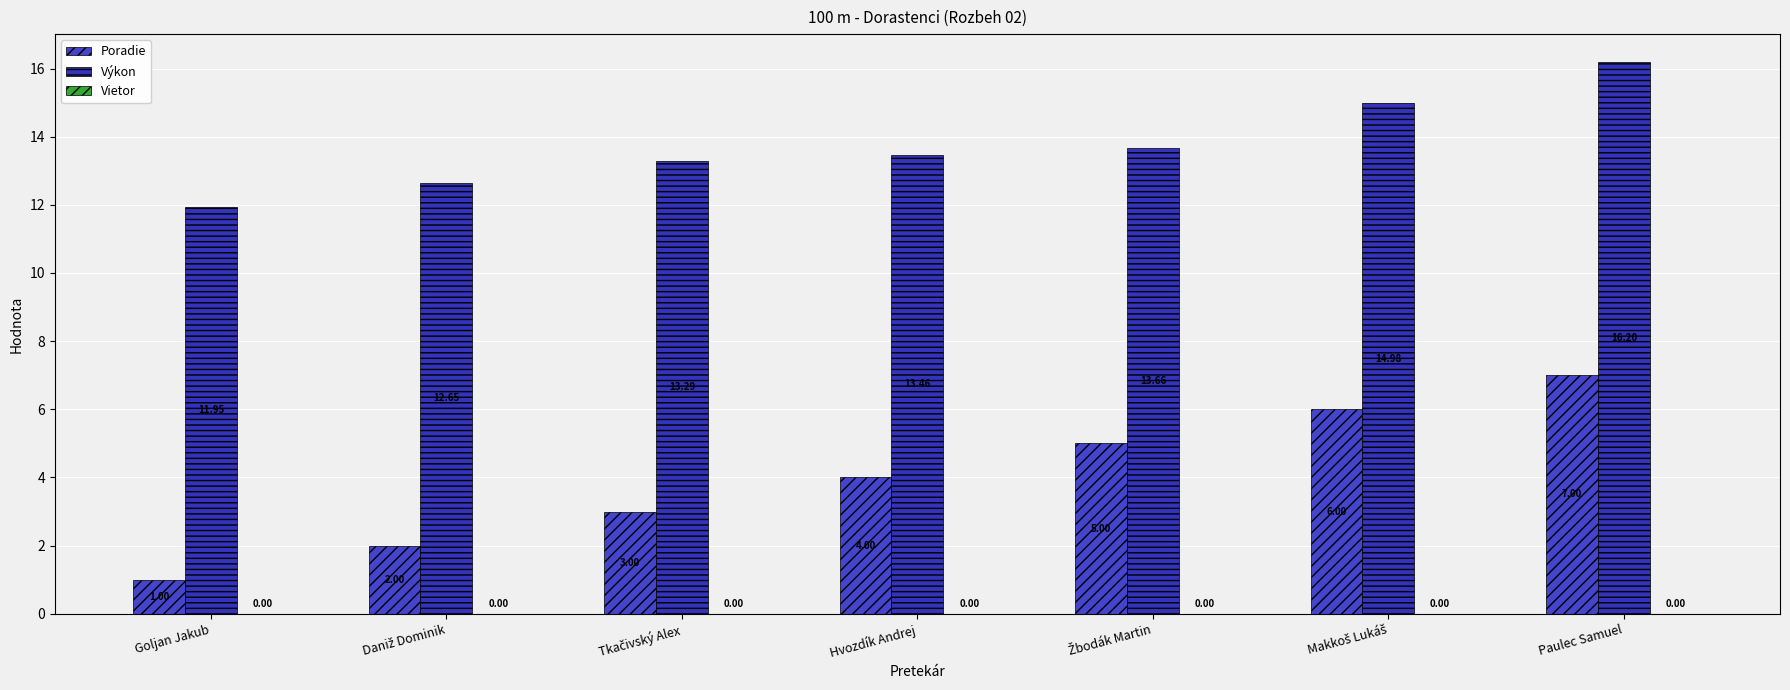

How many bars are there in total?

14